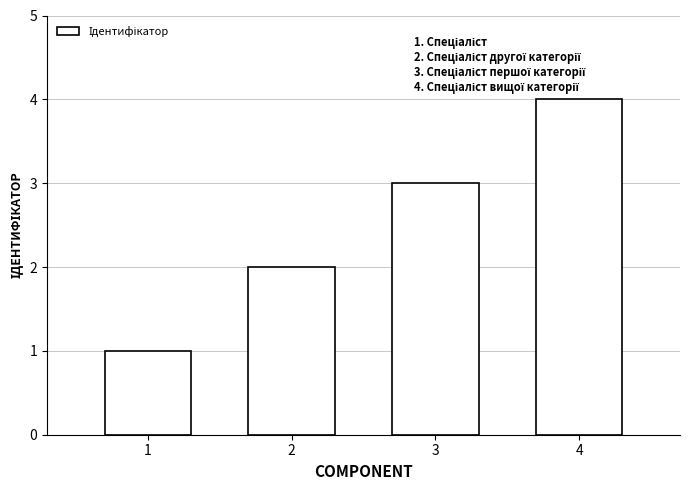

How many series are shown in this chart?

1